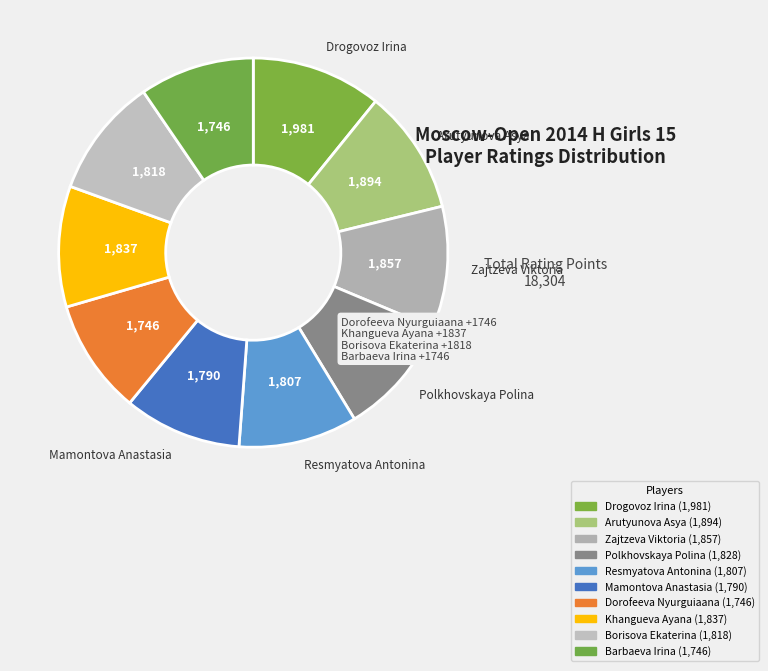

Count the number of slices in the pie.

10